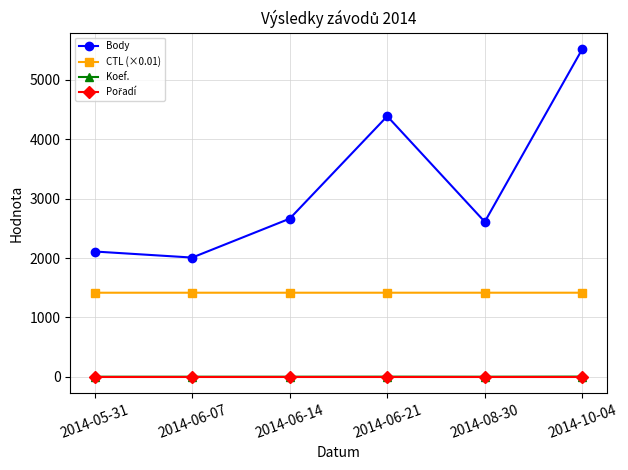

Is this an area chart (filled region under the line)?

No